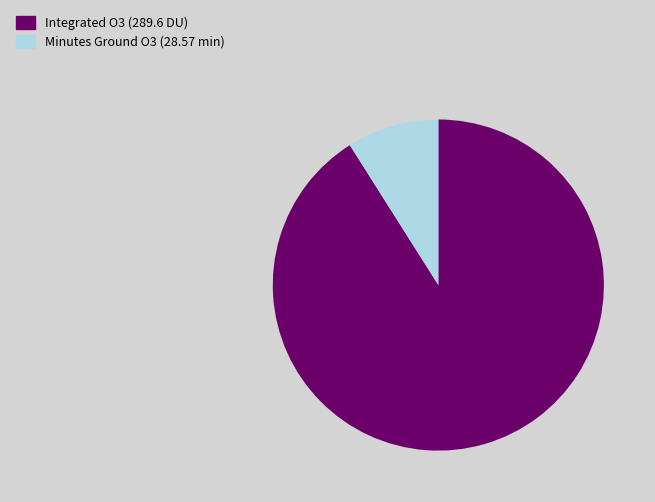

Rank the categories by value from lowest to highest.

Minutes Ground O3 (28.57 min), Integrated O3 (289.6 DU)